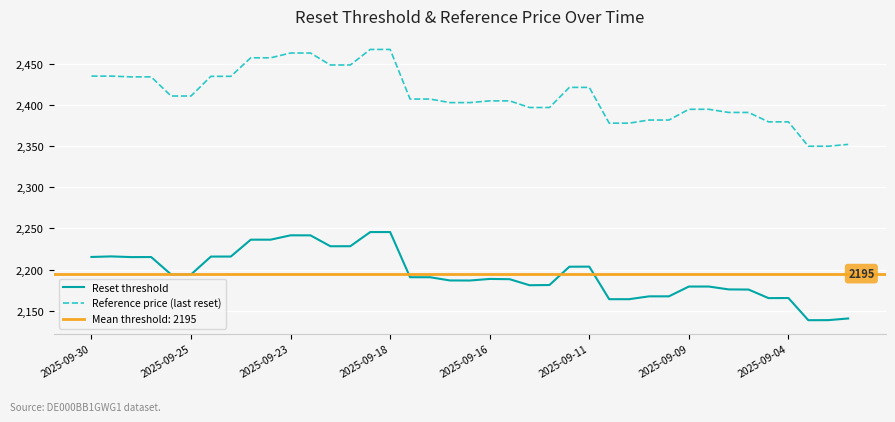

What is the maximum value shown in the chart?

2467.7